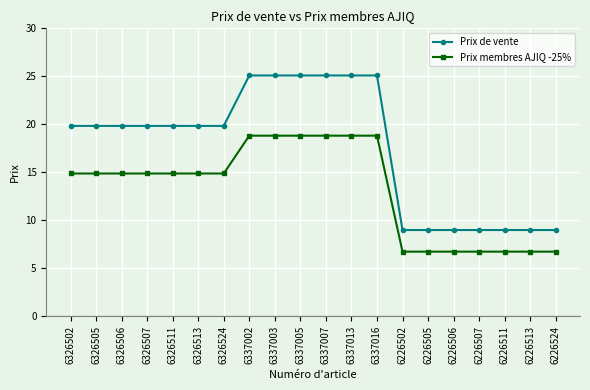

What value does the Prix membres AJIQ -25% series have at 6226513?

6.7